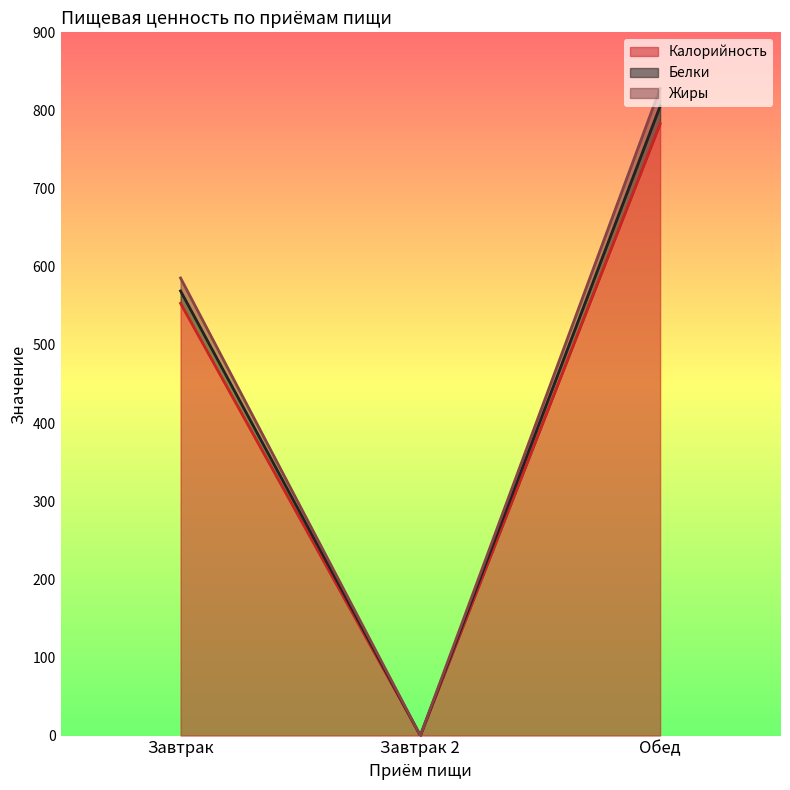

What is the average value of the Жиры series?

471.2